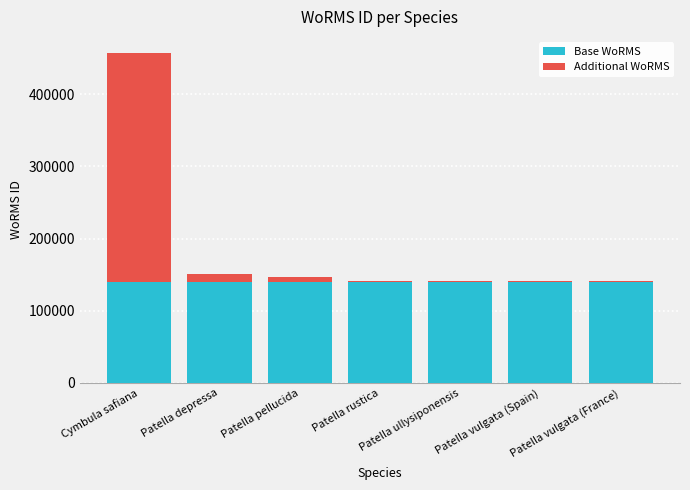

The value of Base WoRMS at Patella depressa is 140000. True or false?

True